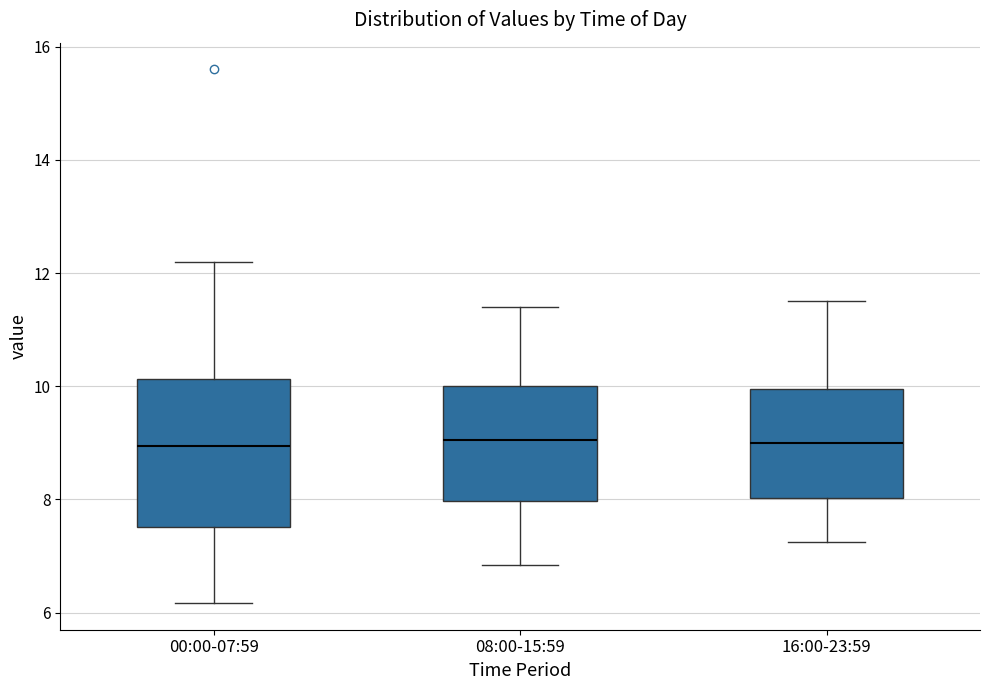

Reading left to right, read every box against the y-axis: the position of its median line, the range the box covers, and the ends of its whiskers. The values are not printed on the chart, so give them approximately, as read against the axis.

00:00-07:59: median 9.0, box 7.6 to 10.2, whiskers 6.2 to 12.2
08:00-15:59: median 9.0, box 8.0 to 10.0, whiskers 6.8 to 11.4
16:00-23:59: median 9.0, box 8.0 to 10.0, whiskers 7.2 to 11.6